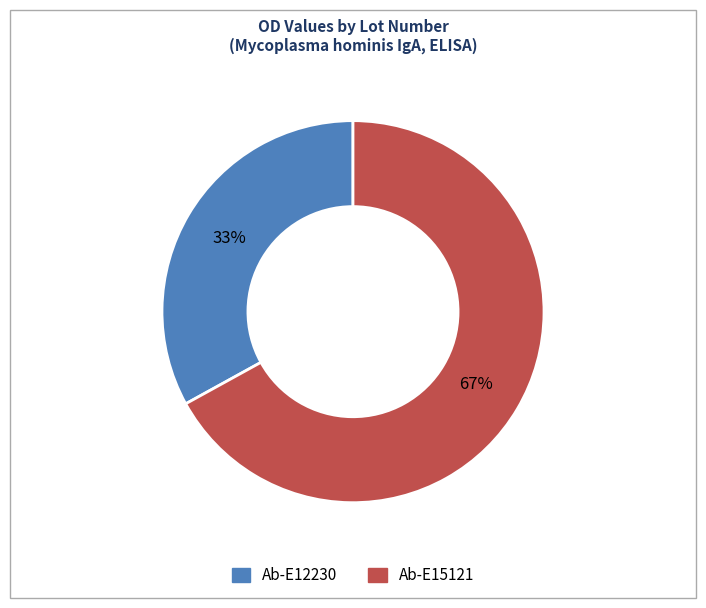

Combined, do Ab-E15121 and Ab-E12230 account for over 50%?

Yes